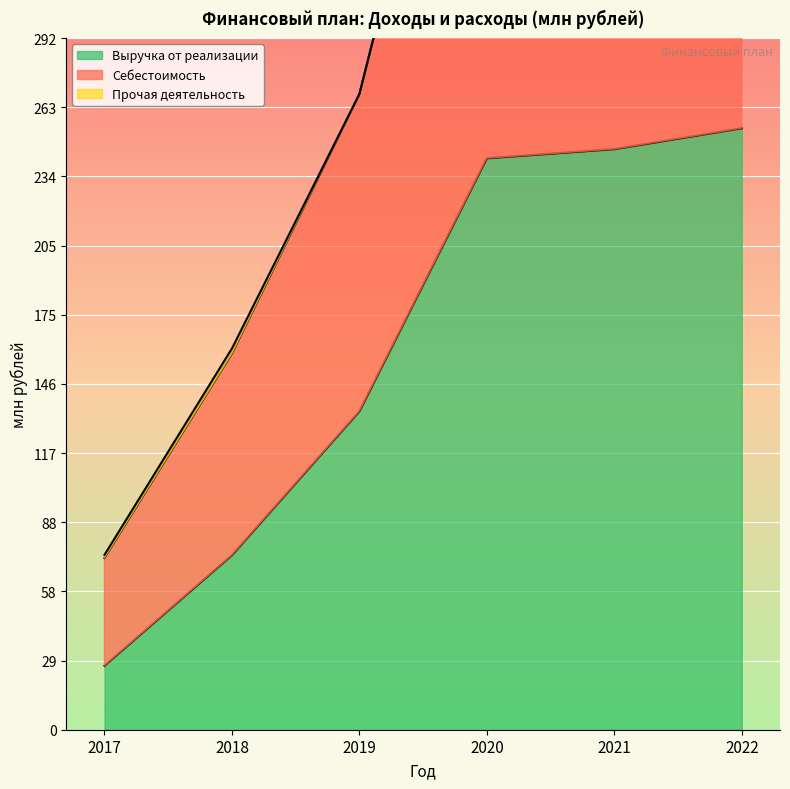

The value of Выручка от реализации at 2018 is 102.0. True or false?

False